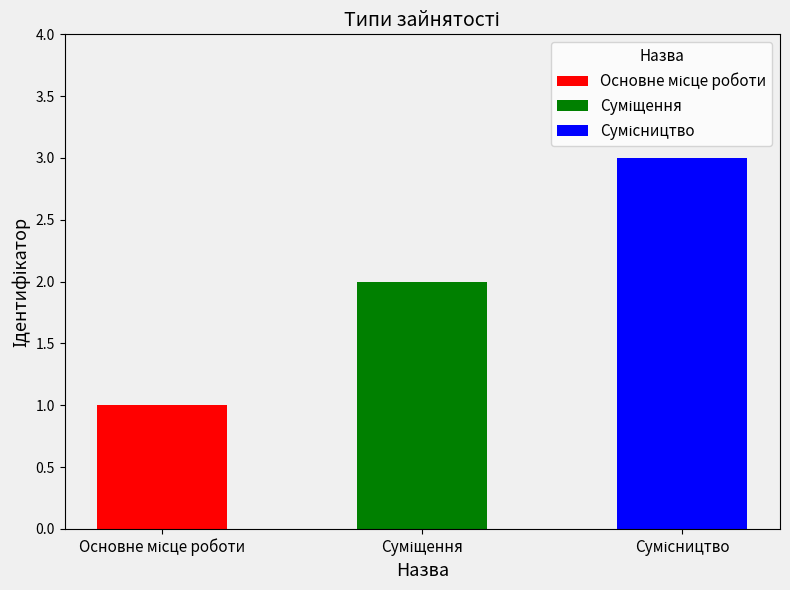

Rank the categories by value from highest to lowest.

Сумісництво, Суміщення, Основне місце роботи